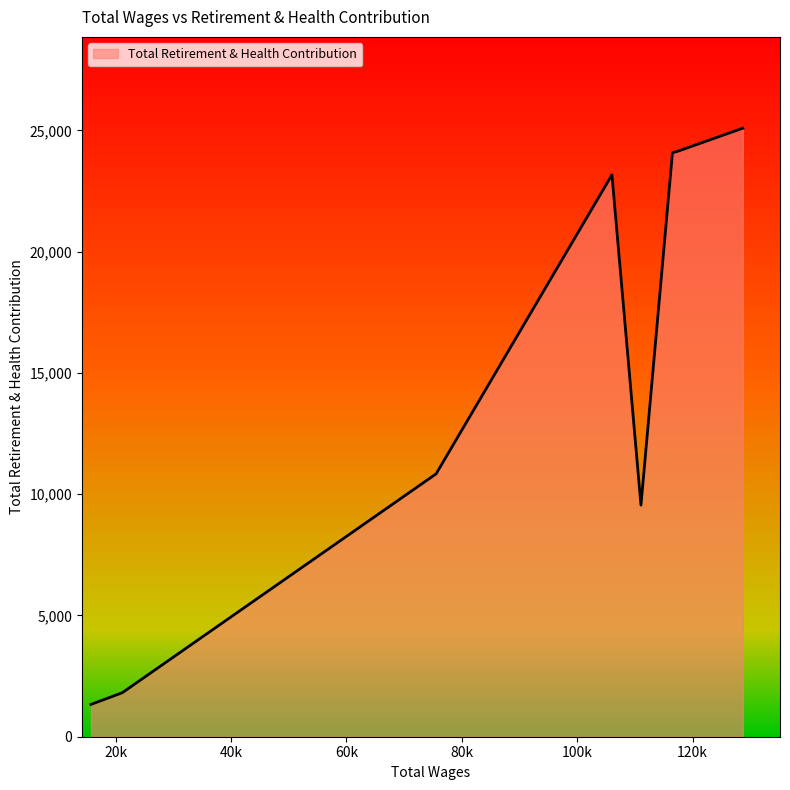

Does the chart display data point markers on the line(s)?

No